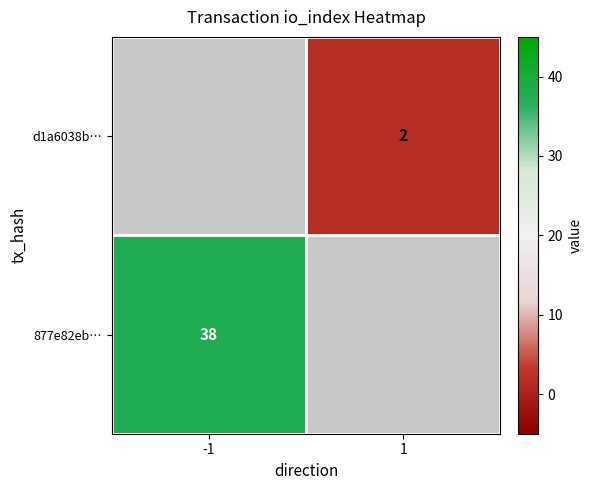

The value of d1a6038b… at 1 is 2. True or false?

True